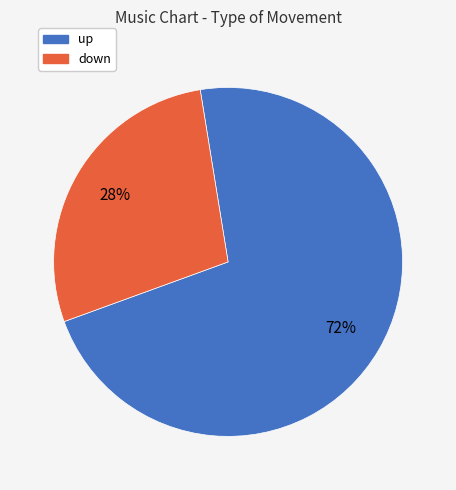

Do up and down together represent more than half of the pie?

Yes